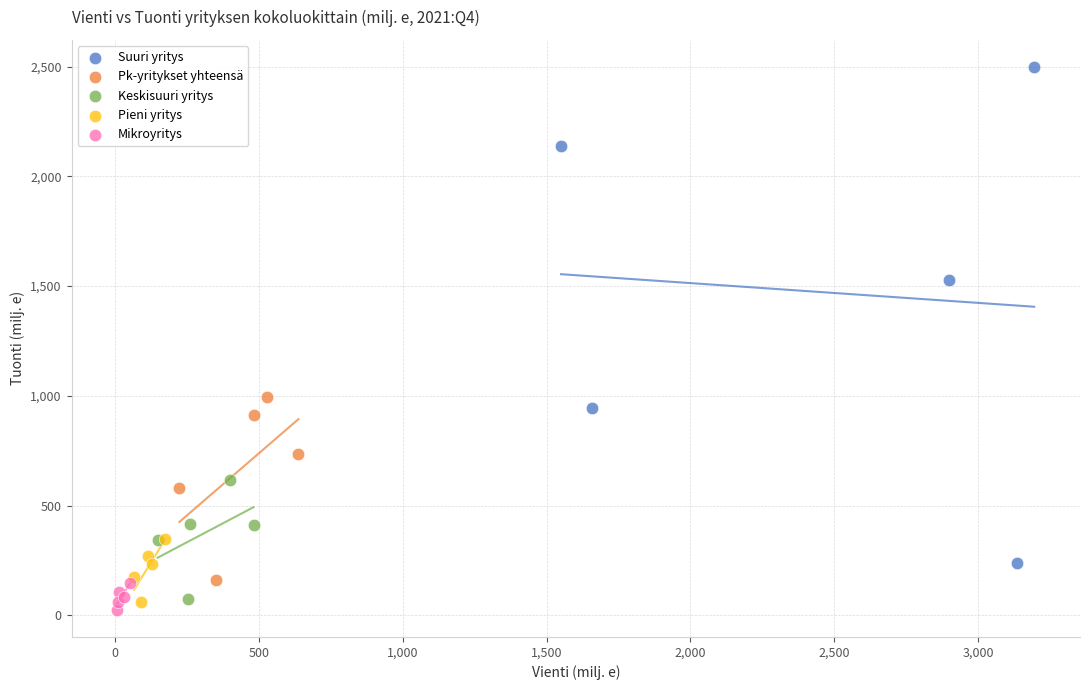

Which series has the largest Y range (max minus min)?

Suuri yritys